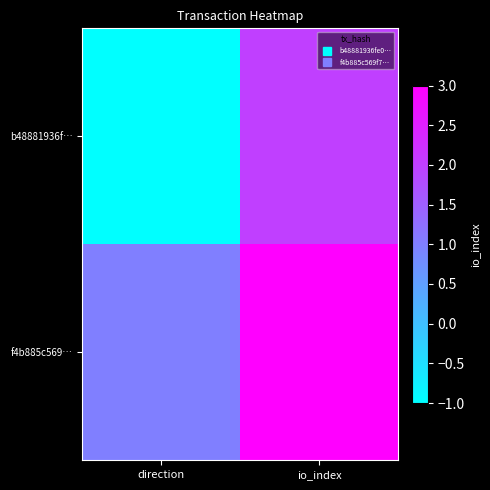

What is the greatest value displayed?

3